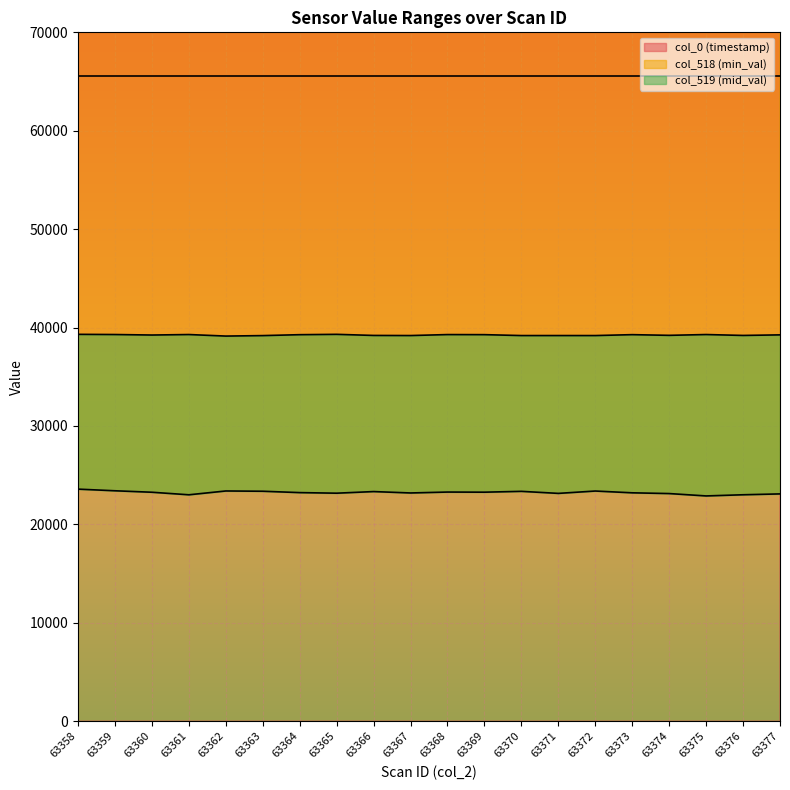

True or false: col_0 (timestamp) (line) and col_519 (mid_val) (line) intersect in this chart.

False